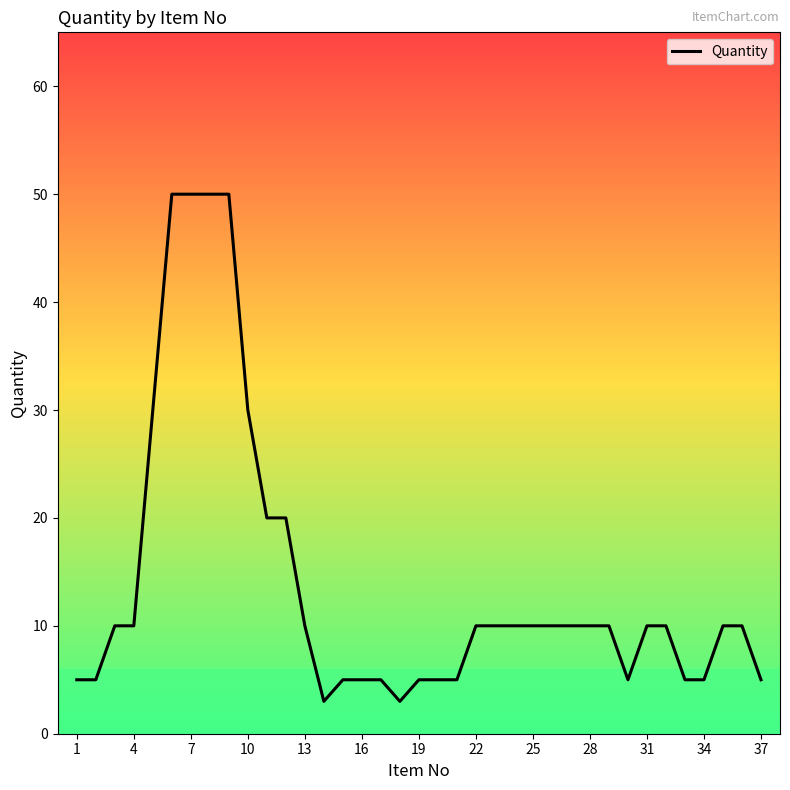

What is the difference between the maximum and minimum values?

47